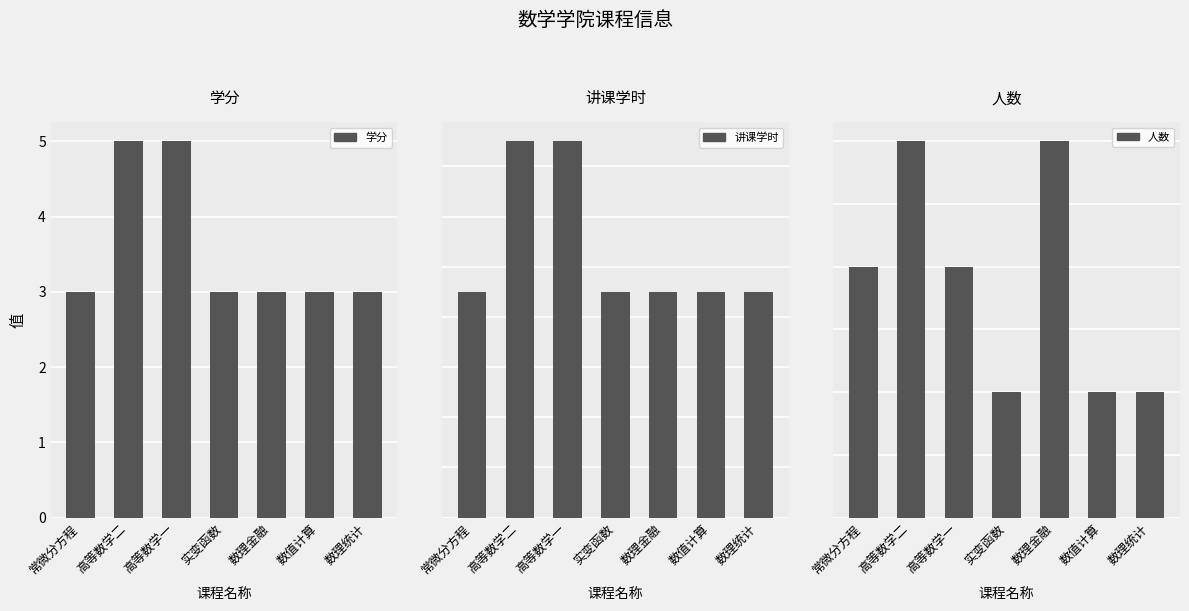

Reading right to left, list all the values displayed in this chart.

学分: 数理统计=3	数值计算=3	数理金融=3	实变函数=3	高等数学一=5	高等数学二=5	常微分方程=3
讲课学时: 数理统计=9	数值计算=9	数理金融=9	实变函数=9	高等数学一=15	高等数学二=15	常微分方程=9
人数: 数理统计=1	数值计算=1	数理金融=3	实变函数=1	高等数学一=2	高等数学二=3	常微分方程=2